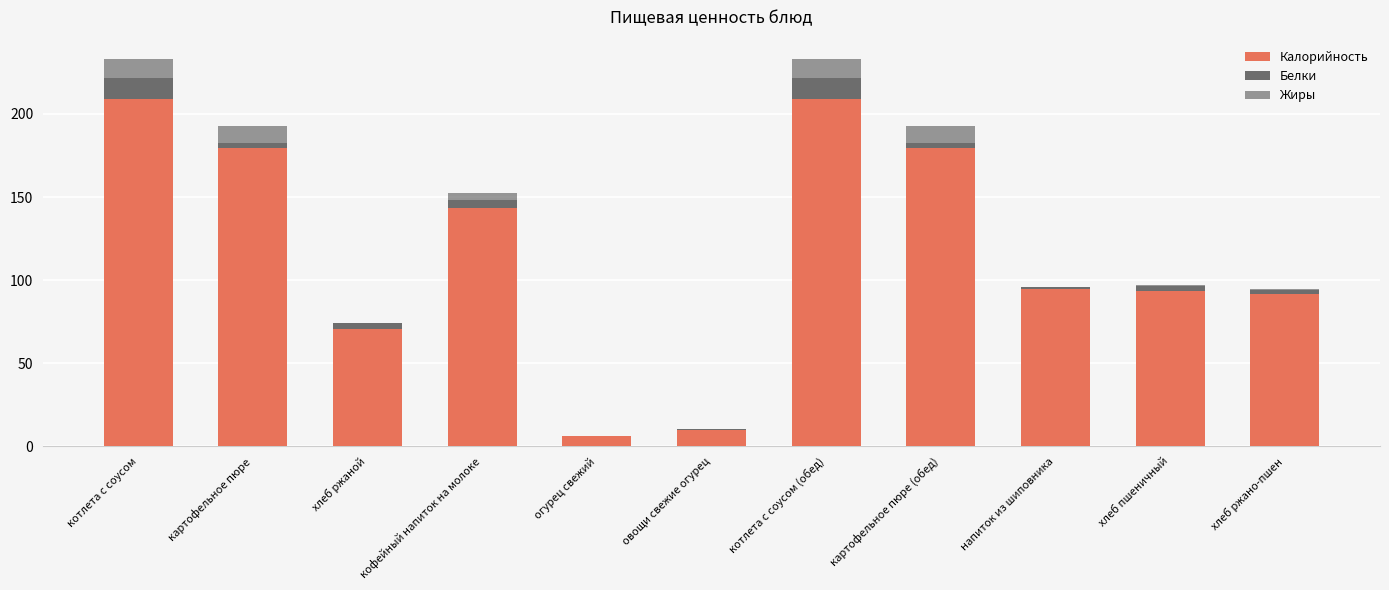

Does the chart contain stacked bars?

Yes